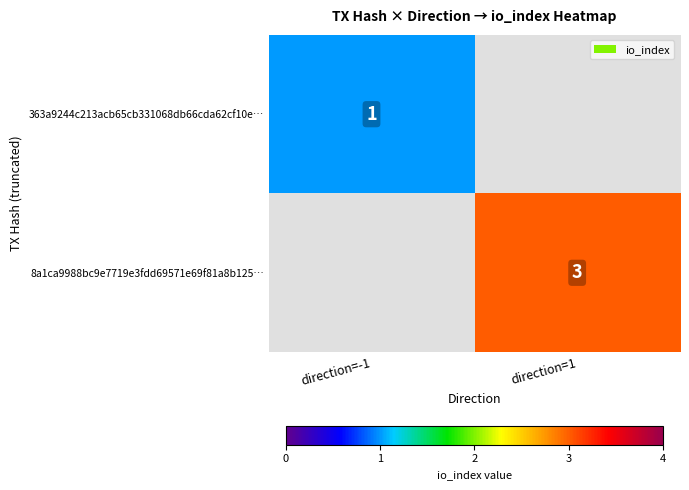

The value of 363a9244c213acb65cb331068db66cda62cf10e… at direction=-1 is 2. True or false?

False